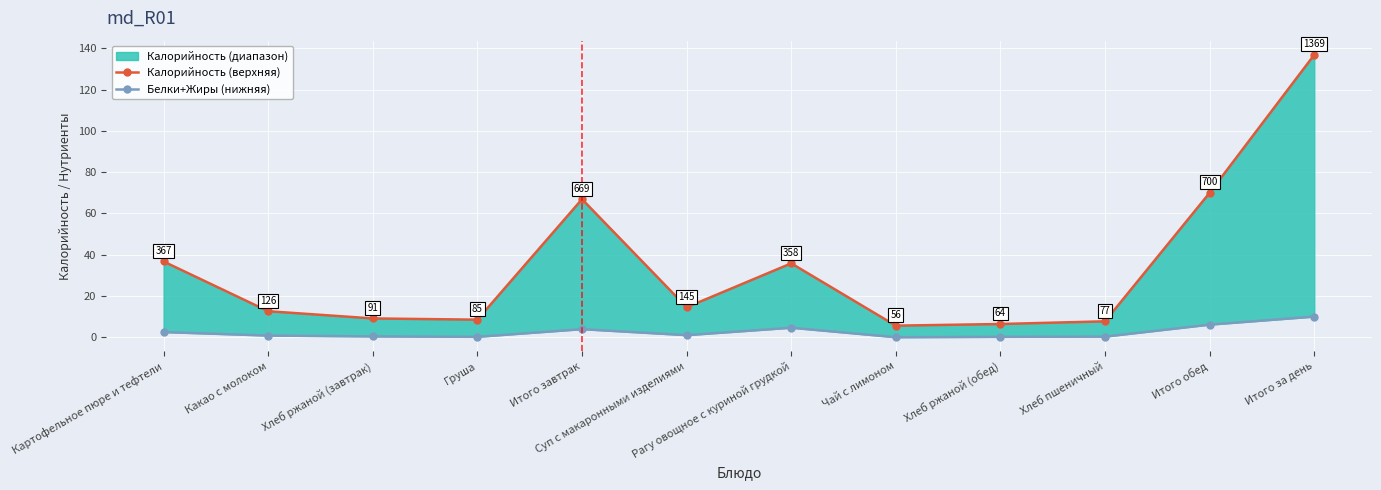

Is it true that Калорийность (верхняя) equals 9.1 at Хлеб ржаной (завтрак)?

True